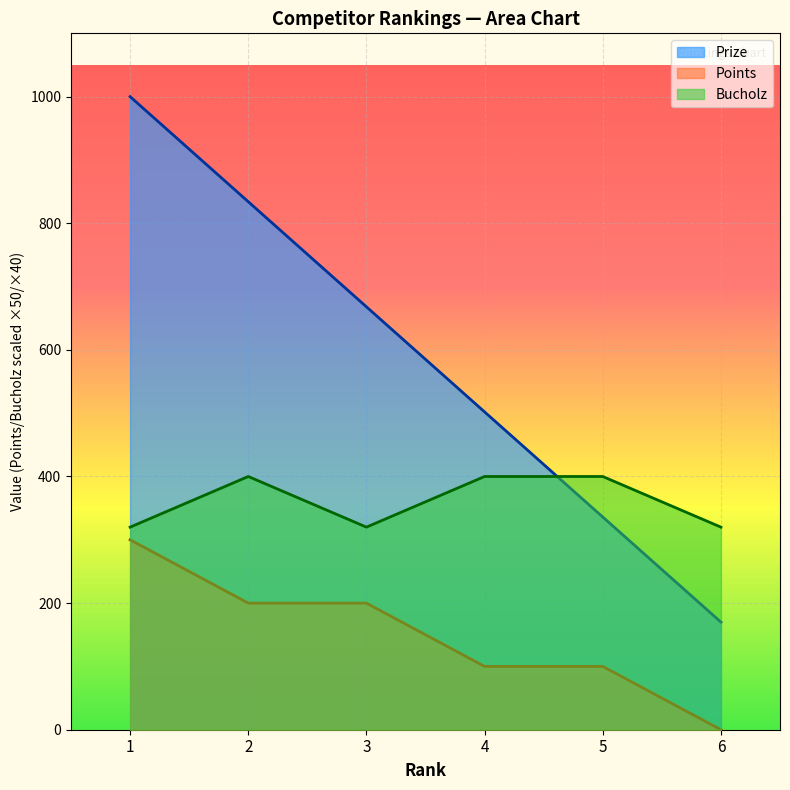

What is the highest value of the Points series?

300